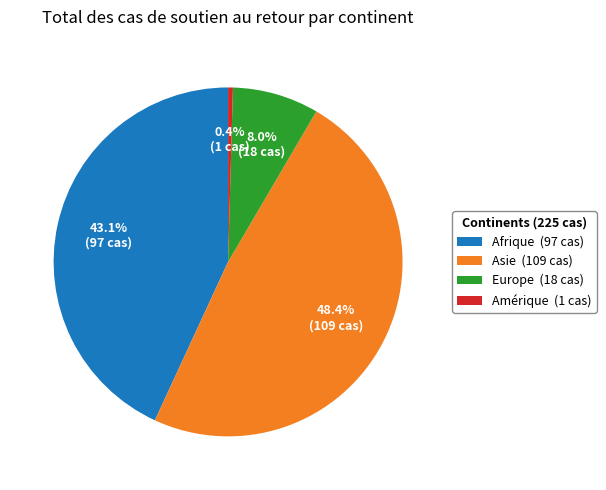

To the nearest percent, what is the average slice percentage?

25%